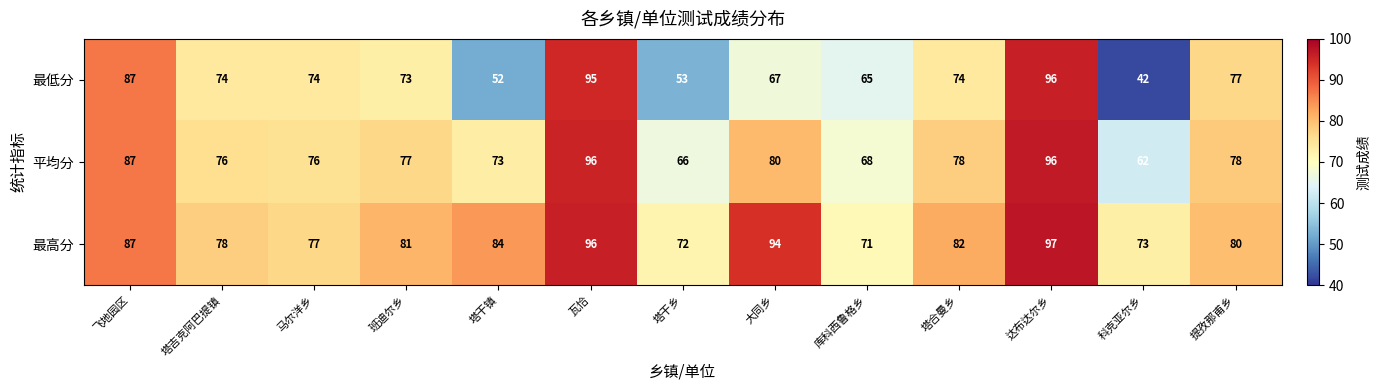

Rank the series at 马尔洋乡 from lowest to highest value.

最低分, 平均分, 最高分